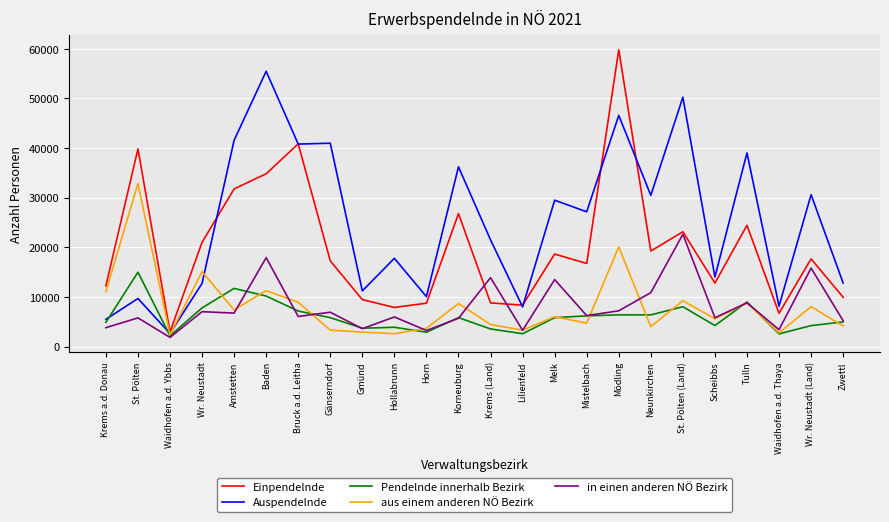

List the series in order of their peak value, highest first.

Einpendelnde, Auspendelnde, aus einem anderen NÖ Bezirk, in einen anderen NÖ Bezirk, Pendelnde innerhalb Bezirk